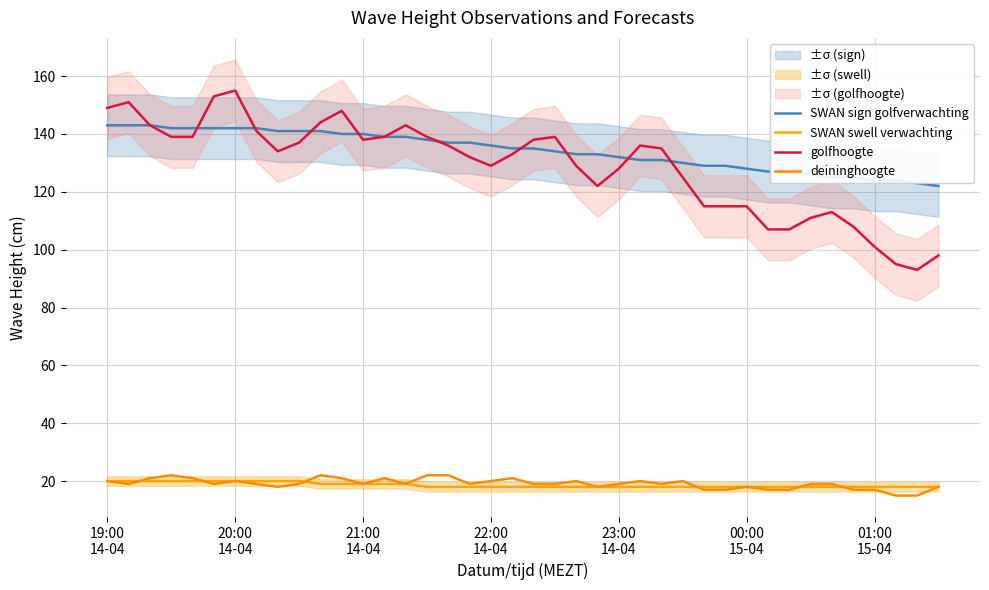

What is the difference between the maximum and second lowest values in the SWAN sign golfverwachting series?

20